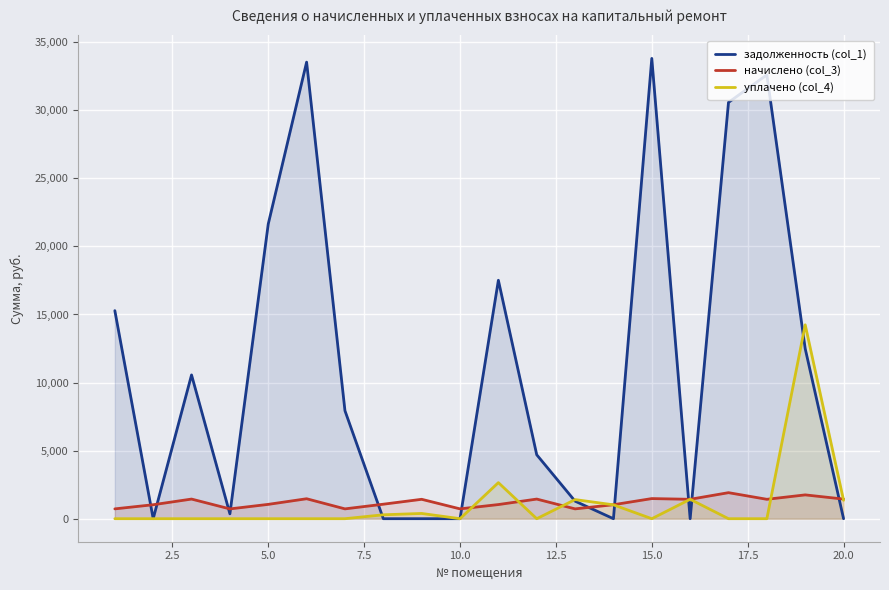

What is the maximum value for начислено (col_3)?

1912.8